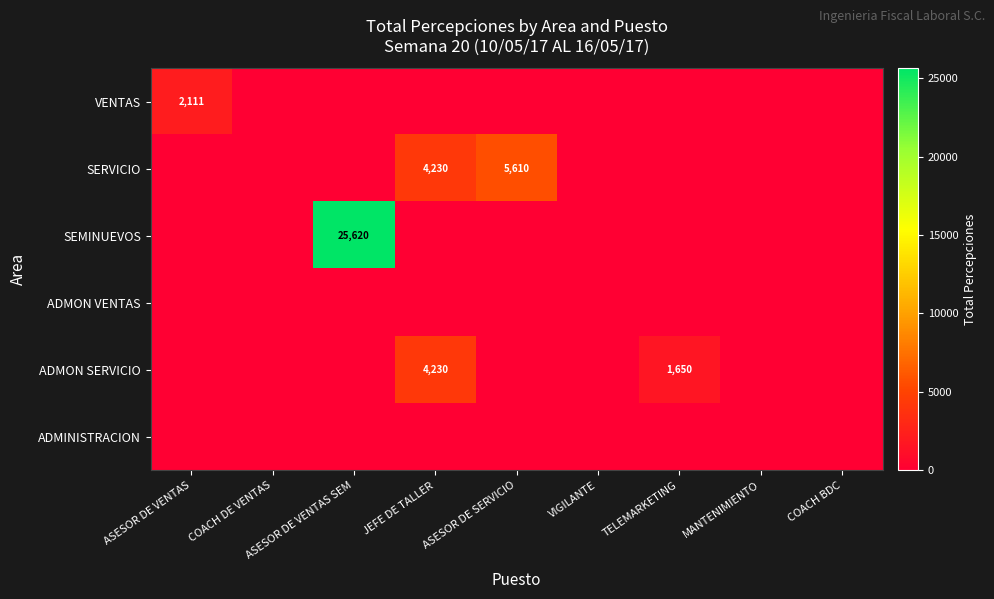

The ADMON SERVICIO series shows 383 at TELEMARKETING. True or false?

False